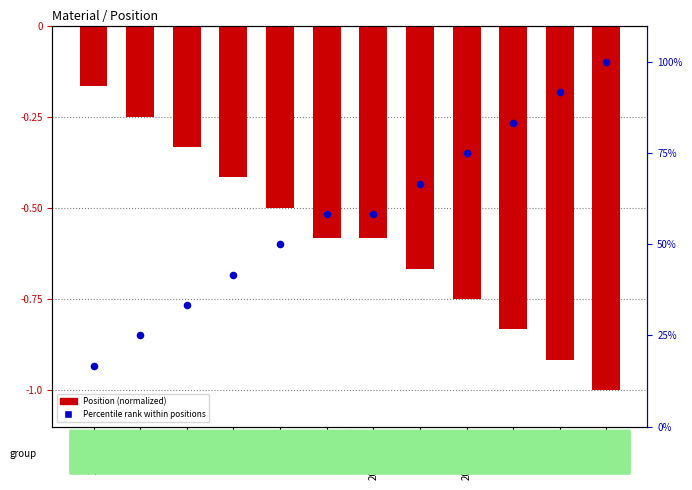

Which series has the largest total across all categories?

Percentile rank within positions